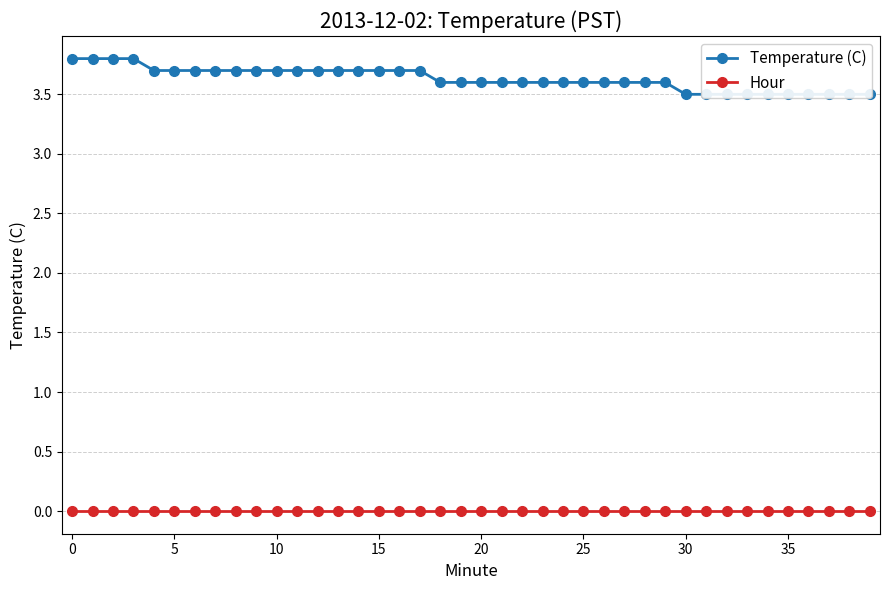

Reading left to right, what are all the values shown in this chart?

Temperature (C): 3.8	3.8	3.8	3.8	3.7	3.7	3.7	3.7	3.7	3.7	3.7	3.7	3.7	3.7	3.7	3.7	3.7	3.7	3.6	3.6	3.6	3.6	3.6	3.6	3.6	3.6	3.6	3.6	3.6	3.6	3.5	3.5	3.5	3.5	3.5	3.5	3.5	3.5	3.5	3.5
Hour: 0.0	0.0	0.0	0.0	0.0	0.0	0.0	0.0	0.0	0.0	0.0	0.0	0.0	0.0	0.0	0.0	0.0	0.0	0.0	0.0	0.0	0.0	0.0	0.0	0.0	0.0	0.0	0.0	0.0	0.0	0.0	0.0	0.0	0.0	0.0	0.0	0.0	0.0	0.0	0.0